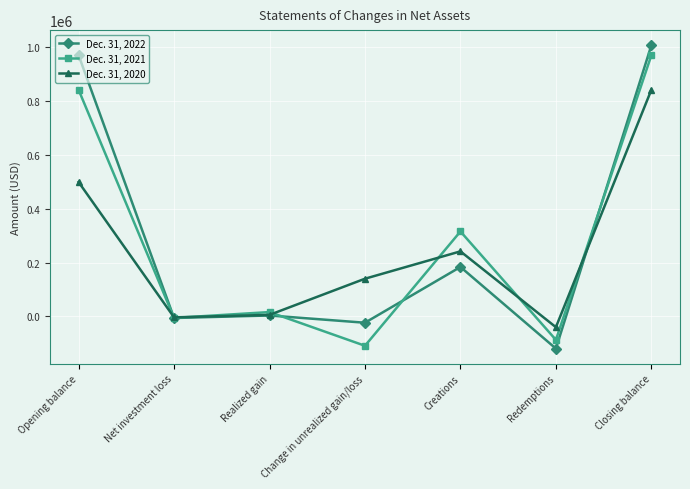

Reading left to right, list all the values displayed in this chart.

Dec. 31, 2022: Opening balance=970513	Net investment loss=-6223	Realized gain=3226	Change in unrealized gain/loss=-23753	Creations=183550	Redemptions=-119812	Closing balance=1007501
Dec. 31, 2021: Opening balance=841868	Net investment loss=-5840	Realized gain=15868	Change in unrealized gain/loss=-109394	Creations=315510	Redemptions=-87471	Closing balance=970513
Dec. 31, 2020: Opening balance=499078	Net investment loss=-3821	Realized gain=5495	Change in unrealized gain/loss=139860	Creations=241531	Redemptions=-40303	Closing balance=841868